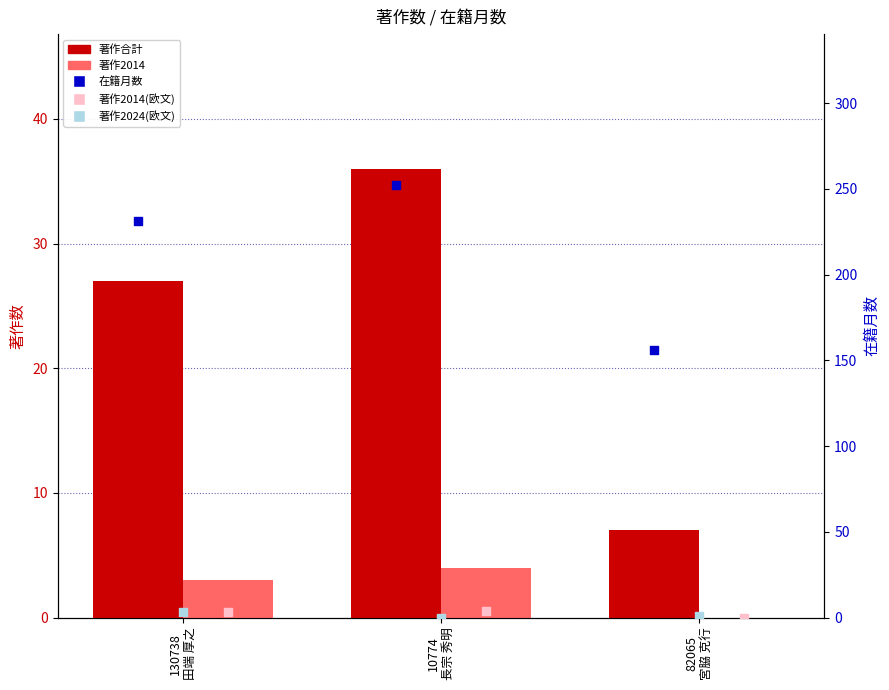

Which series contains the lowest Y value?

著作2014